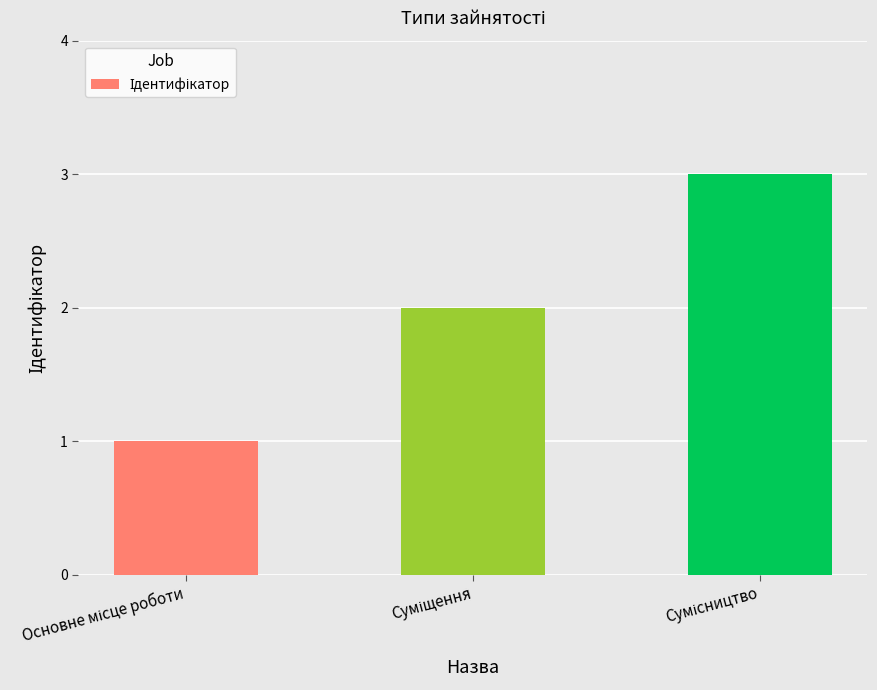

What is the greatest value displayed?

3